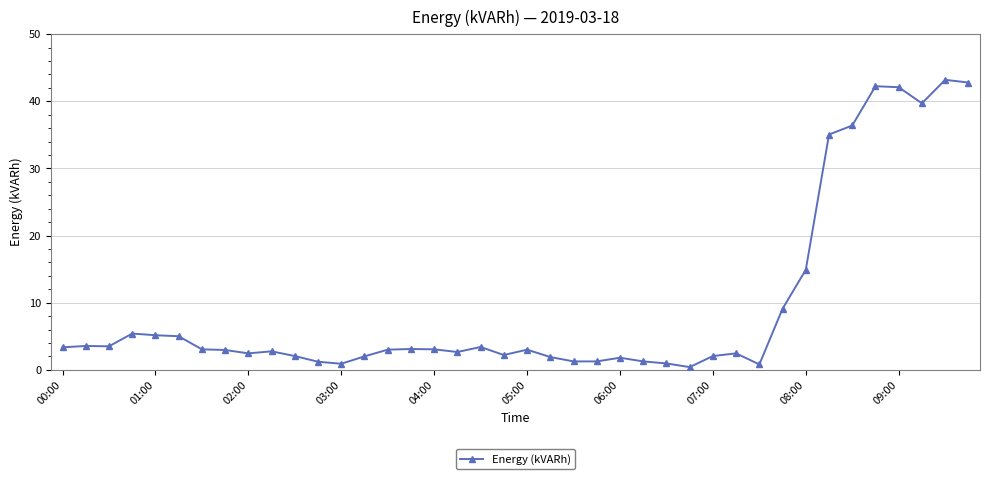

What is the greatest value displayed?

43.2